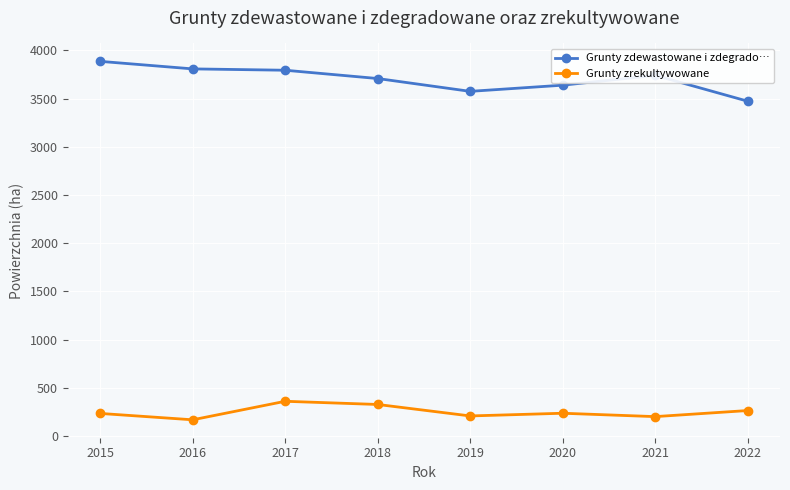

What is the lowest value of the Grunty zdewastowane i zdegrado… series?

3473